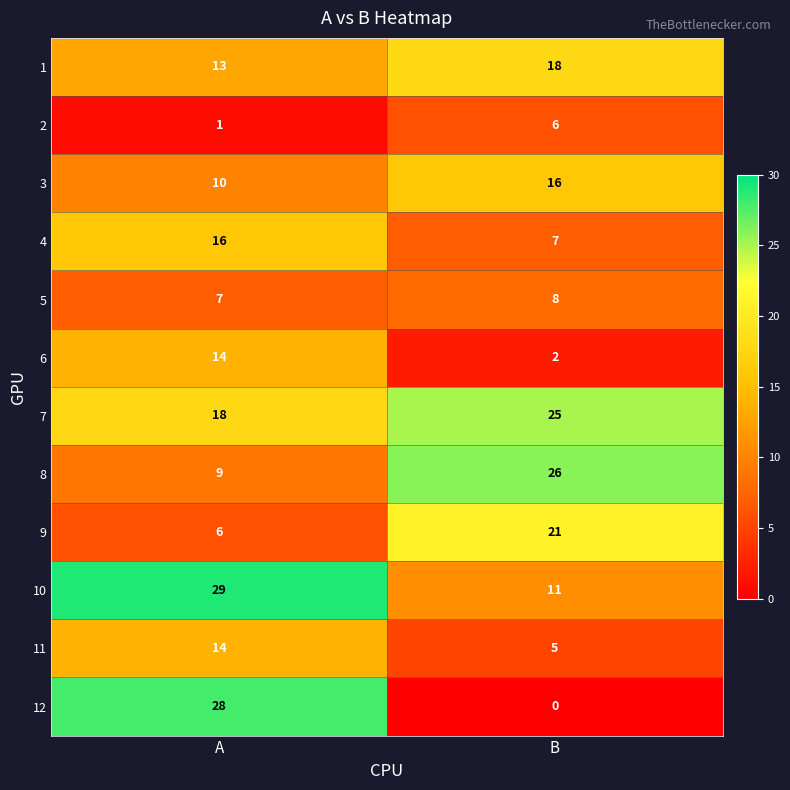

At which category does the chart reach its peak across all series?

A